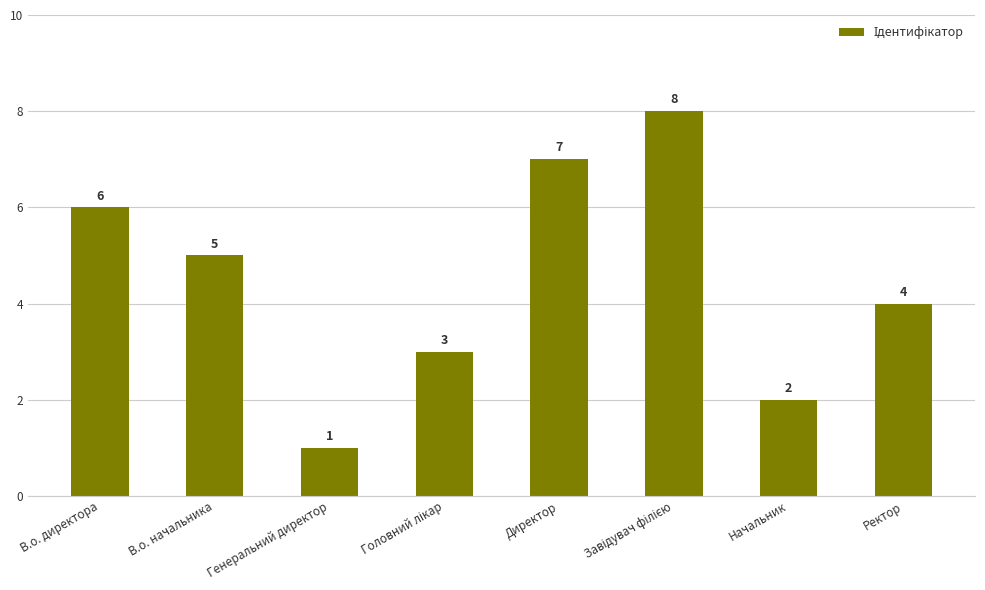

The chart shows a value of 4 at Ректор. True or false?

True